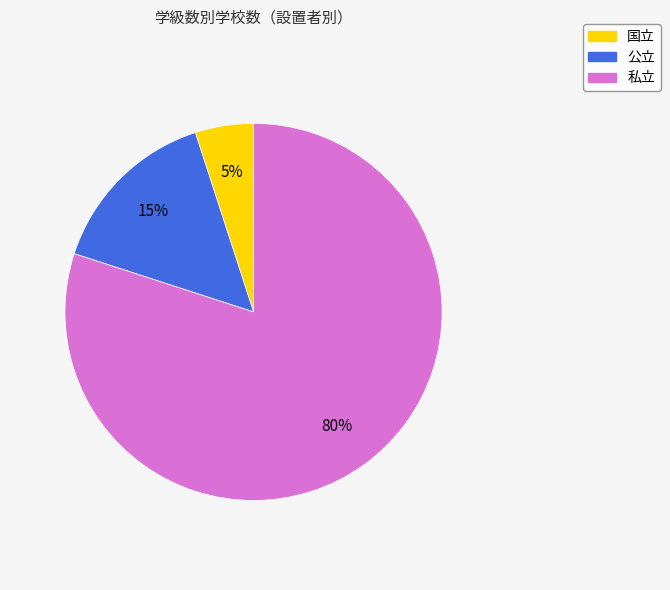

Which slice is the largest?

私立